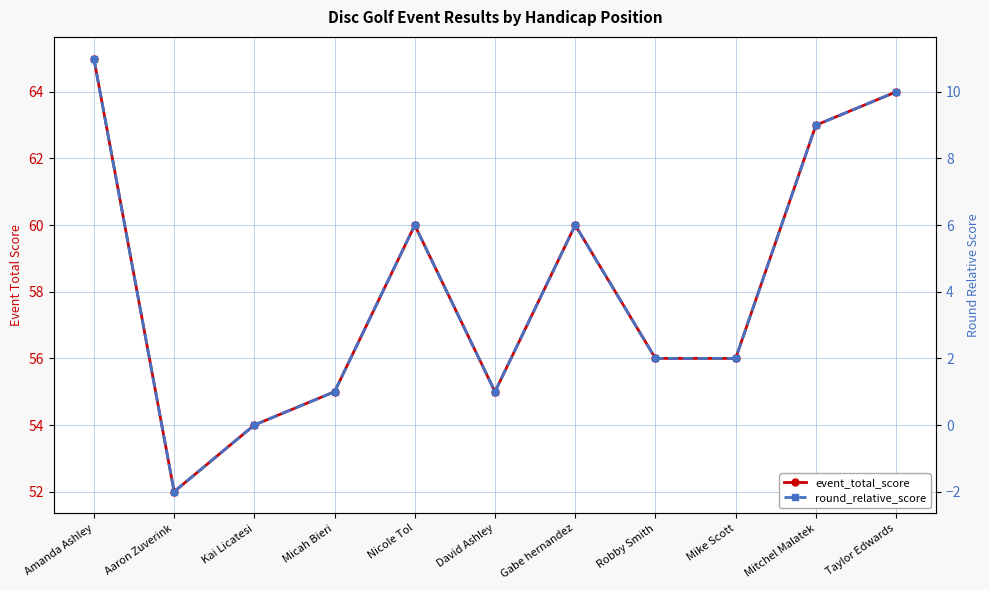

What is the spread (max minus min) of values at Robby Smith?

54